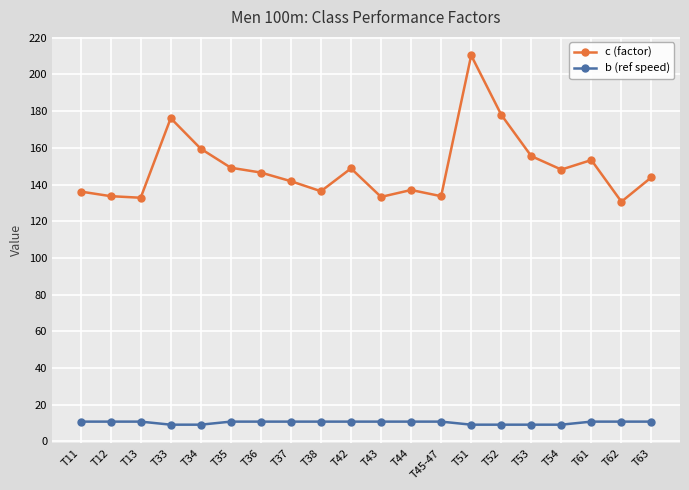

Which series has the largest total across all categories?

c (factor)